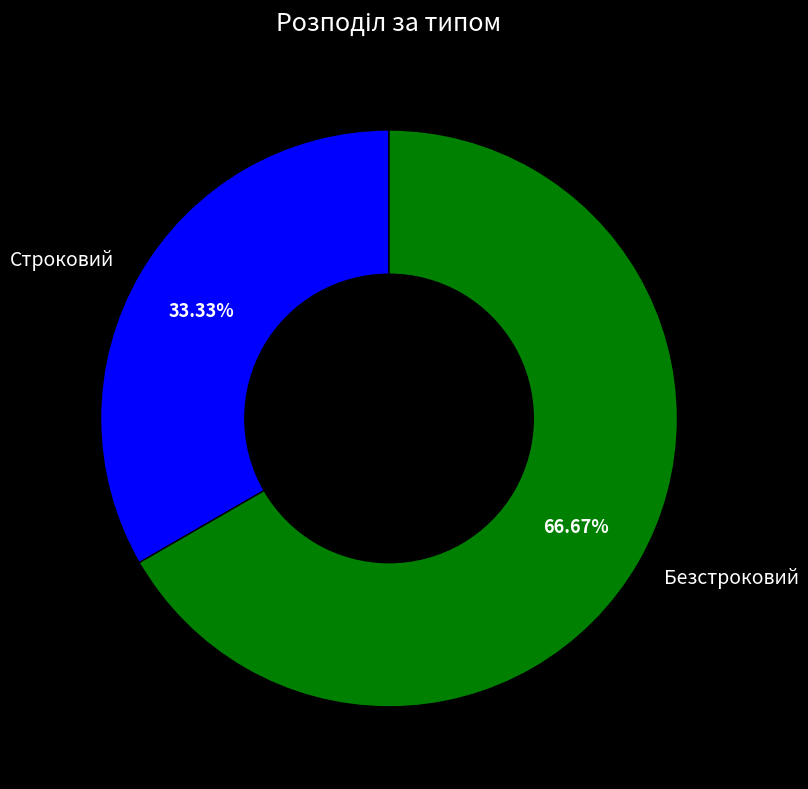

What is the largest slice in the pie chart?

Безстроковий